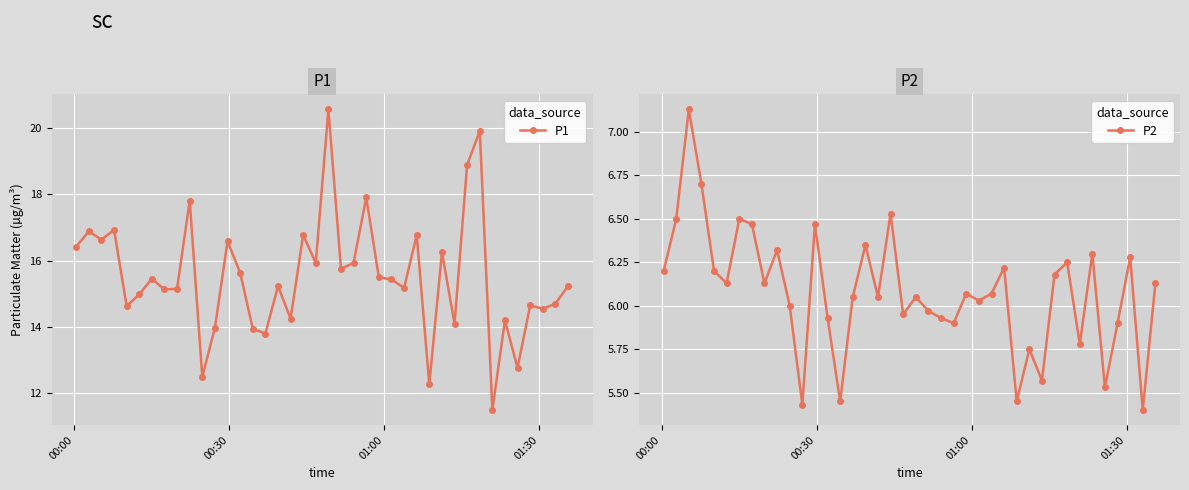

True or false: P1 has more than 2 points higher than both neighbors.

True